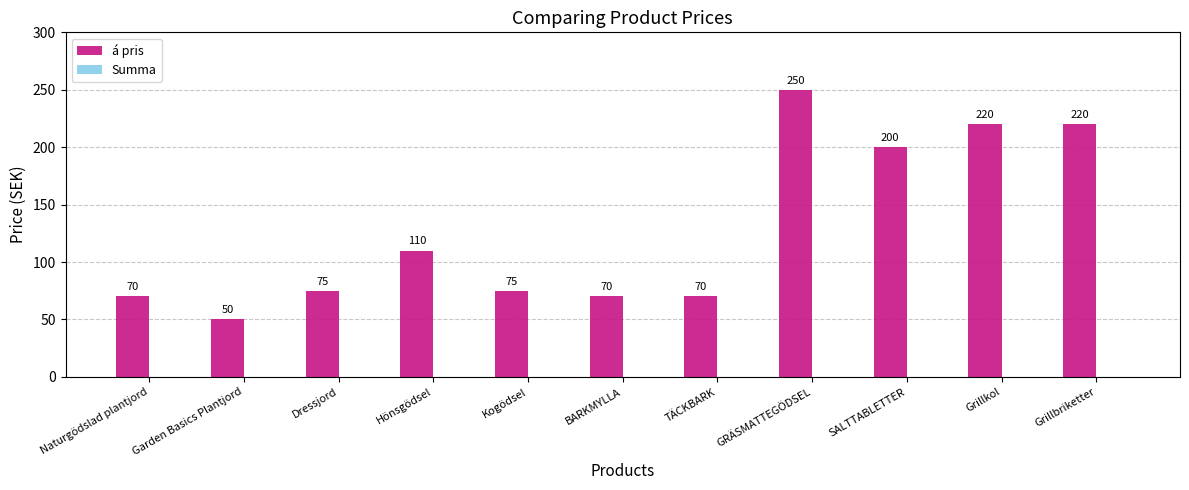

At which category does the chart reach its minimum across all series?

Garden Basics Plantjord